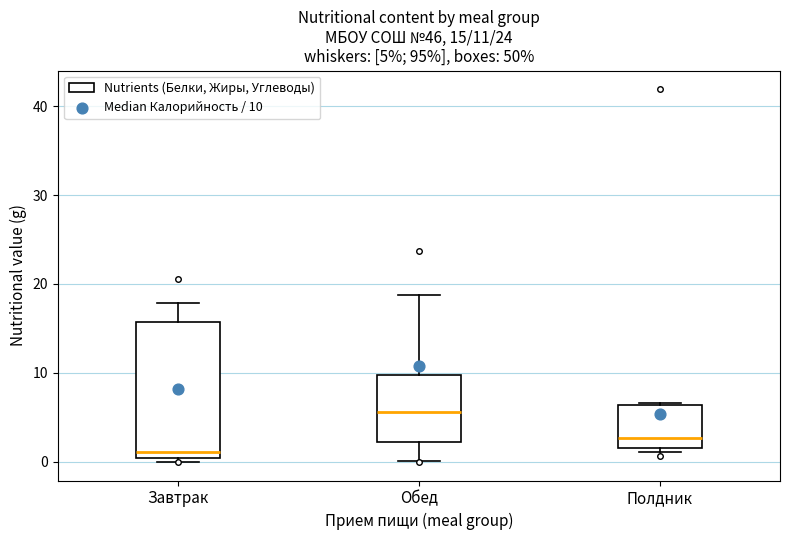

Comparing the boxes themselves (not the whiskers), which one is the tallest?

Завтрак